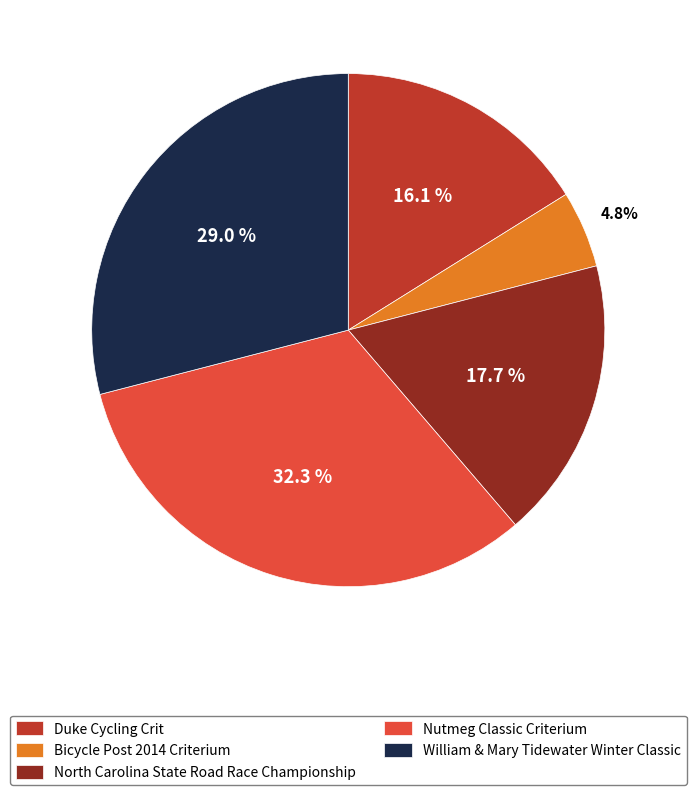

Which has a higher value, Nutmeg Classic Criterium or William & Mary Tidewater Winter Classic?

Nutmeg Classic Criterium